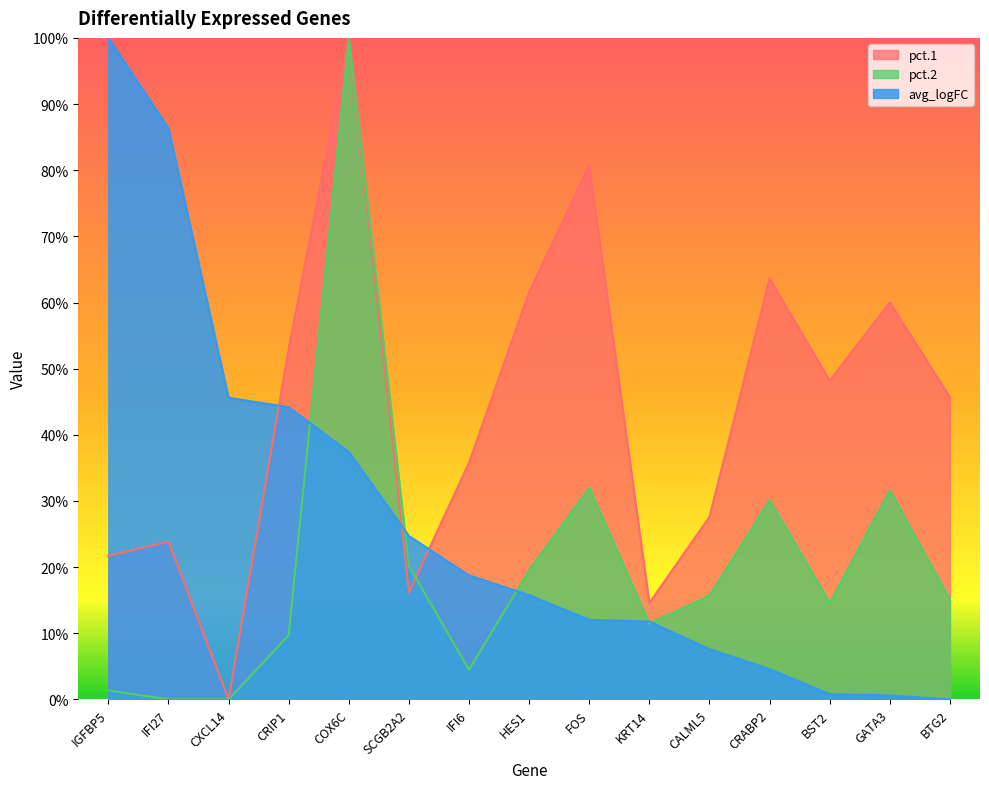

At how many categories does at least one series exceed 0?

15